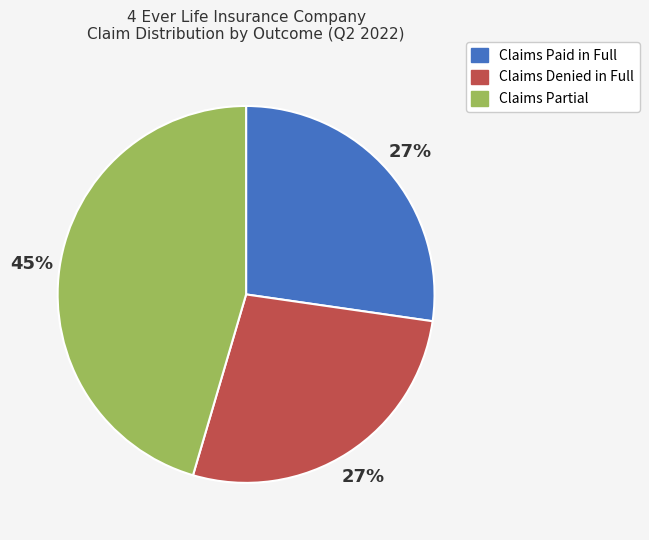

Combined, do Claims Paid in Full and Claims Denied in Full account for over 50%?

Yes